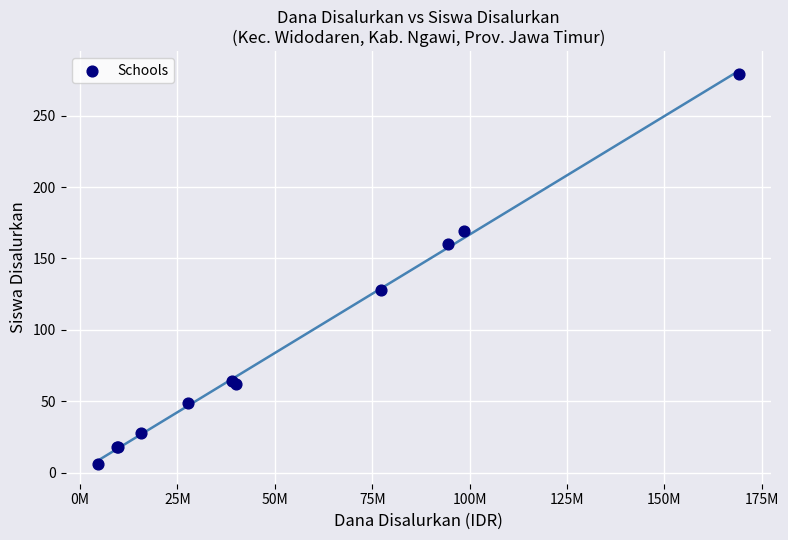

What Y value in the scatter plot is closest to 142?

128